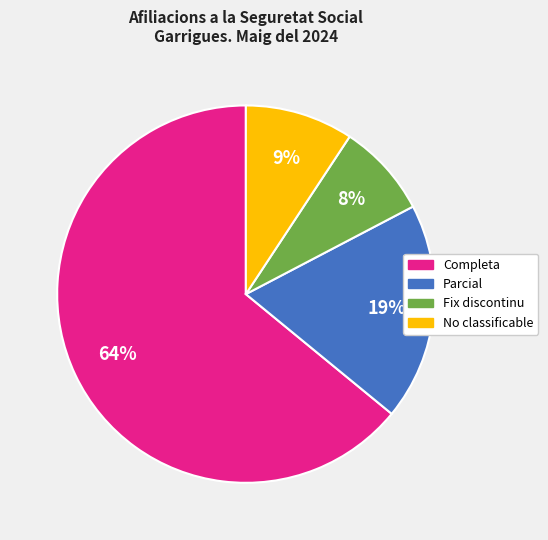

To the nearest percent, what is the average slice percentage?

25%